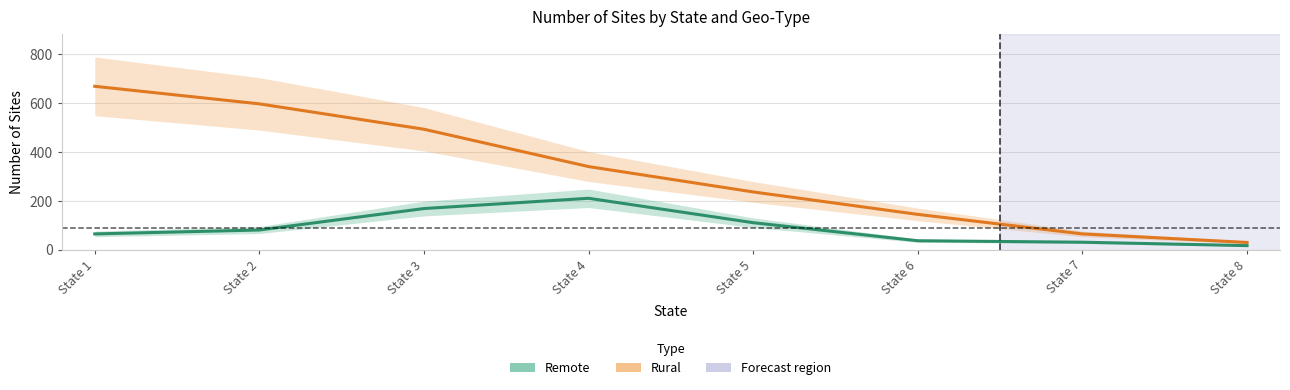

True or false: Rural and Remote cross at least once.

False